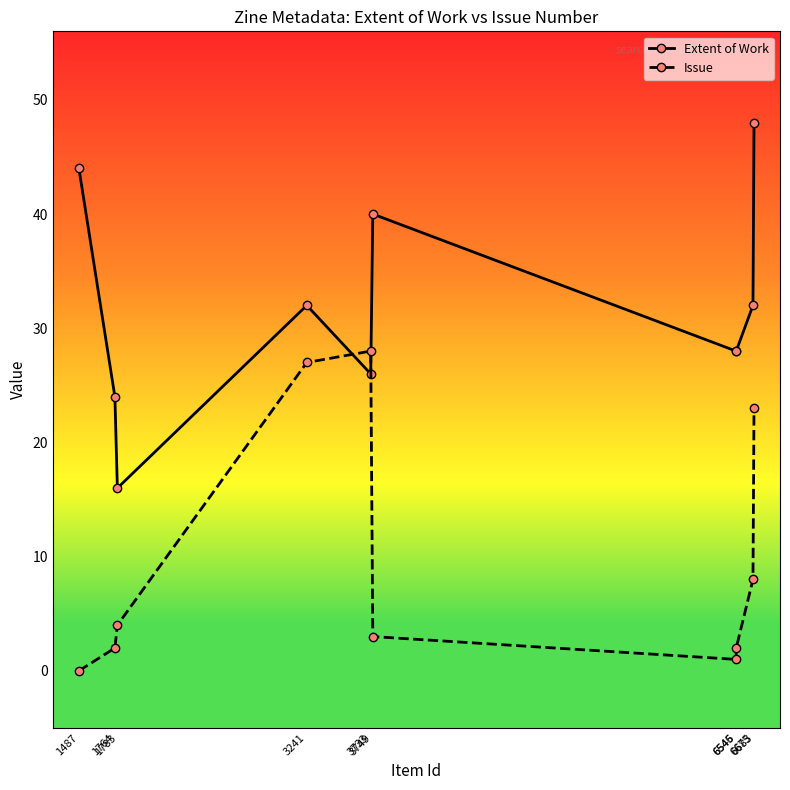

At which category does Issue reach its first local peak?

3733